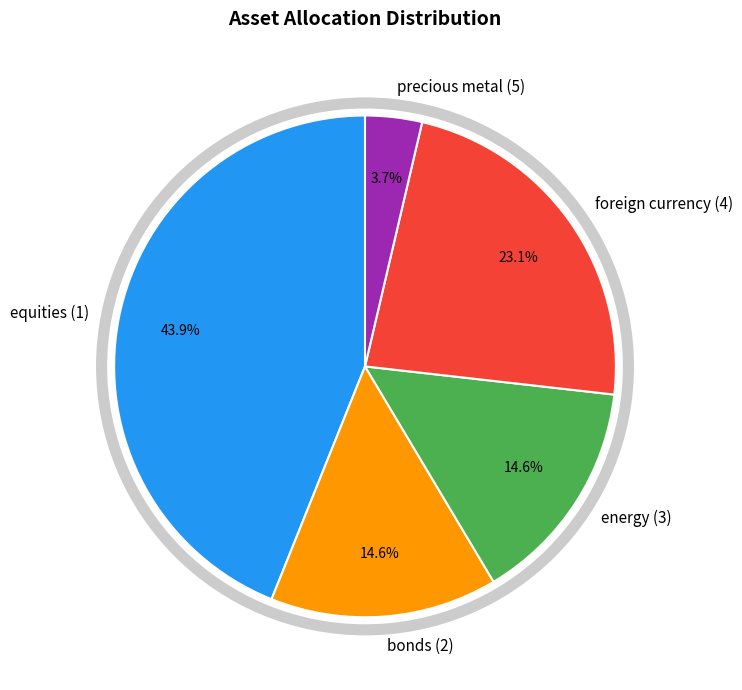

Which category has the biggest portion of the pie?

equities (1)